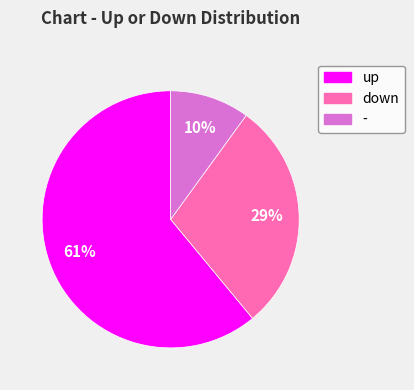

True or false: - accounts for 10% of the total.

True